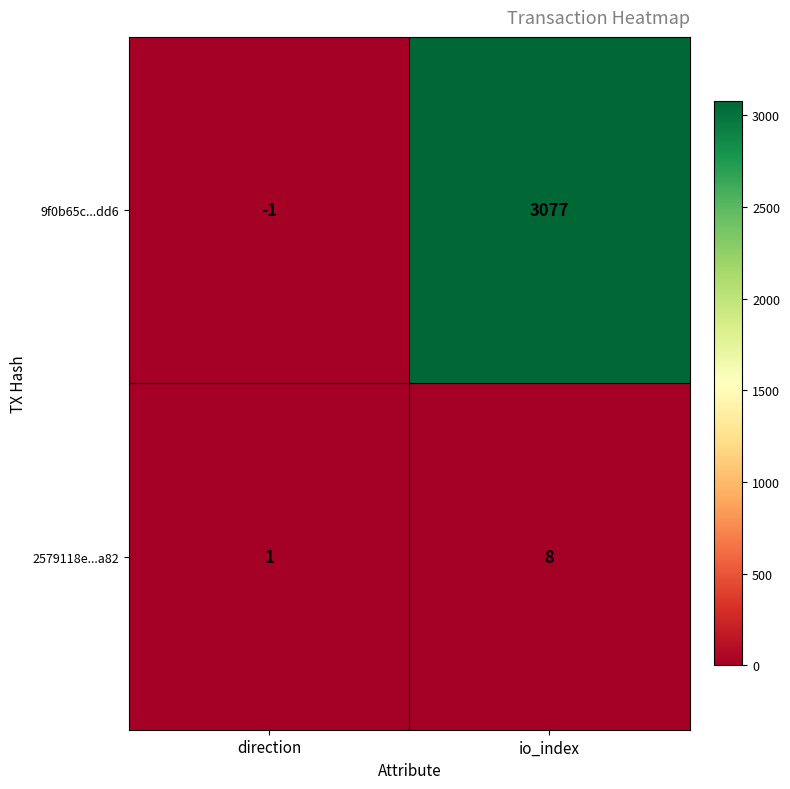

Reading right to left, what are all the values shown in this chart?

9f0b65c...dd6: 3077	-1
2579118e...a82: 8	1